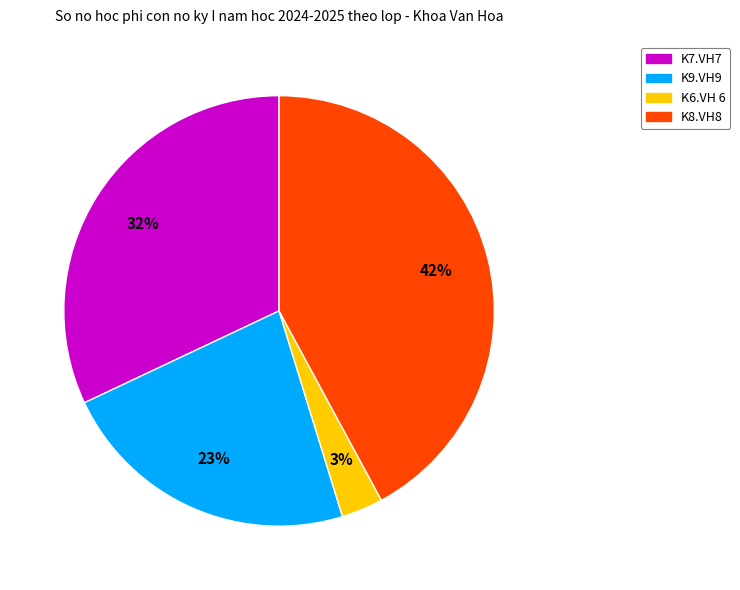

To the nearest percent, what is the average slice percentage?

25%